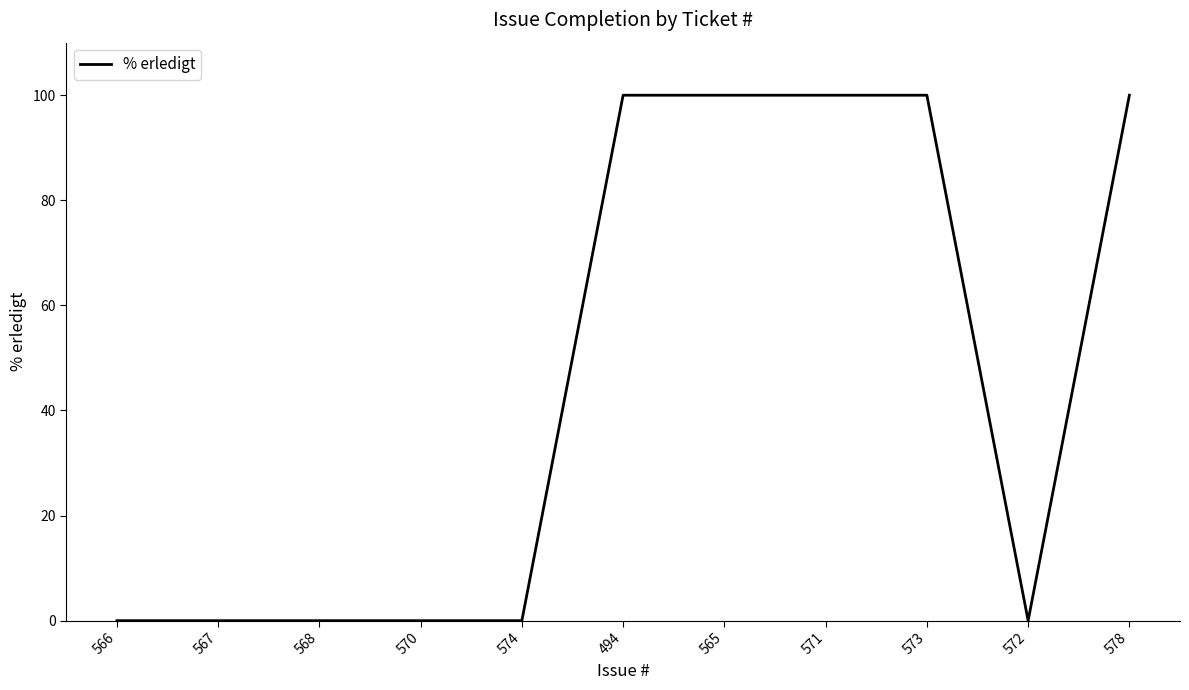

What is the maximum value shown in the chart?

100